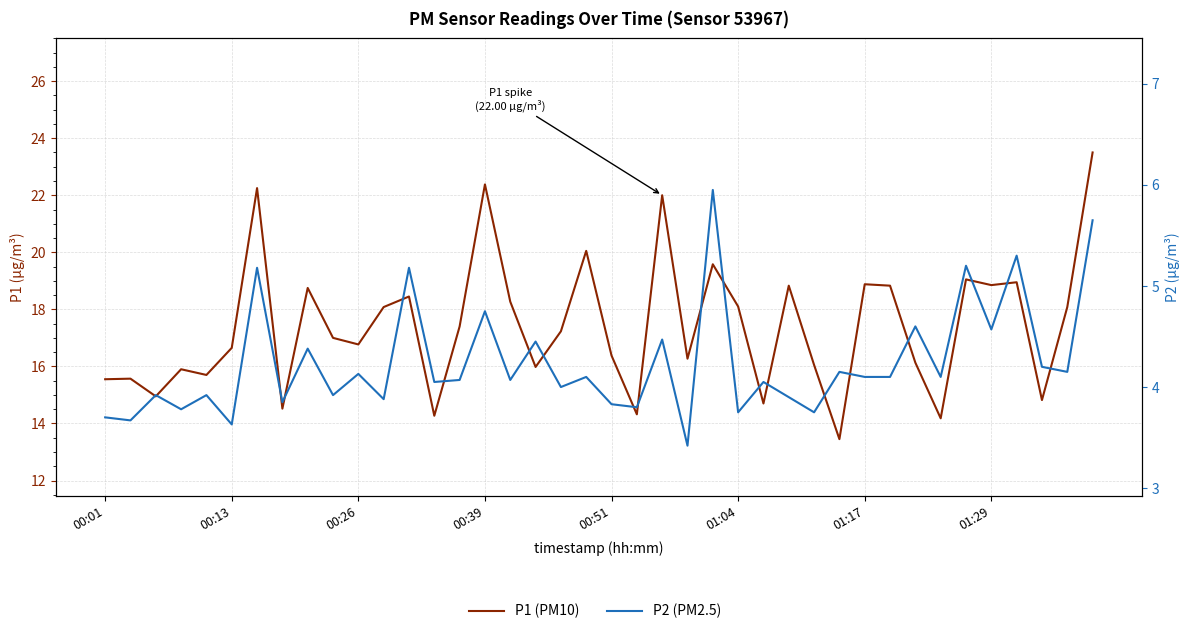

At which category does P1 (PM10) reach its first local peak?

00:13